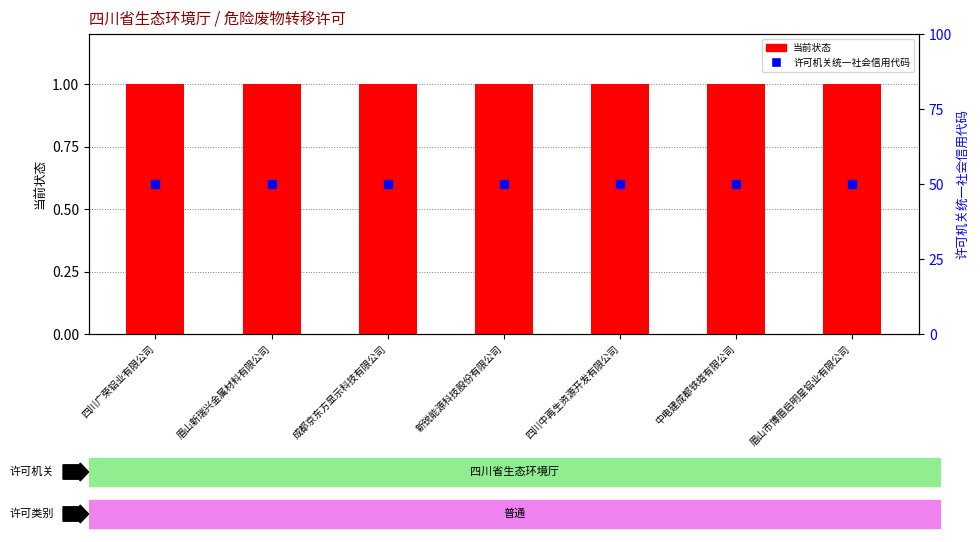

What are all the series names shown in the legend?

当前状态, 许可机关统一社会信用代码